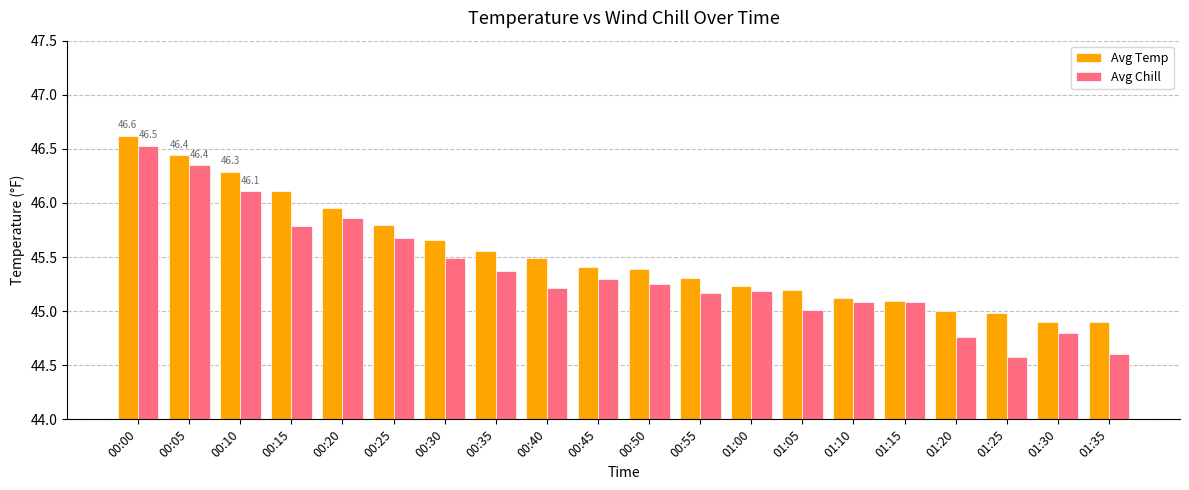

What is the label of the 19th bar from the right?

00:05